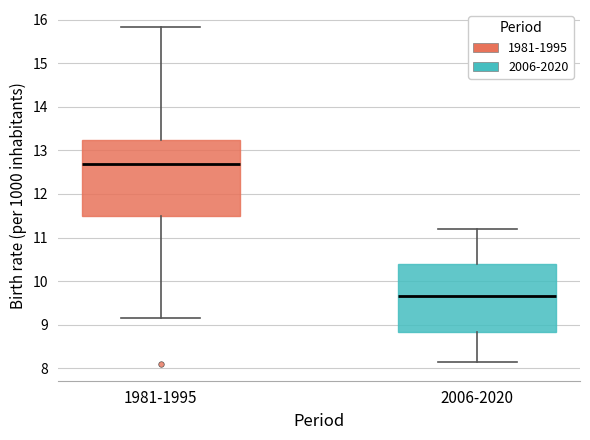

Which box is the tallest, from its lower edge to its upper edge?

1981-1995